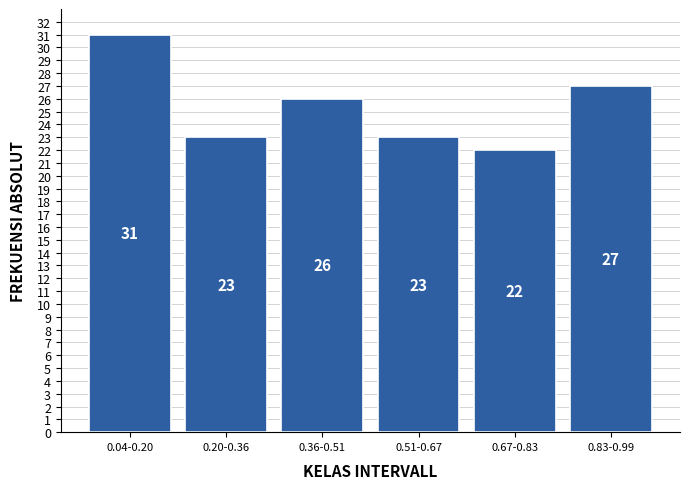

Reading left to right, extract all data points from this chart.

0.04-0.20=31	0.20-0.36=23	0.36-0.51=26	0.51-0.67=23	0.67-0.83=22	0.83-0.99=27